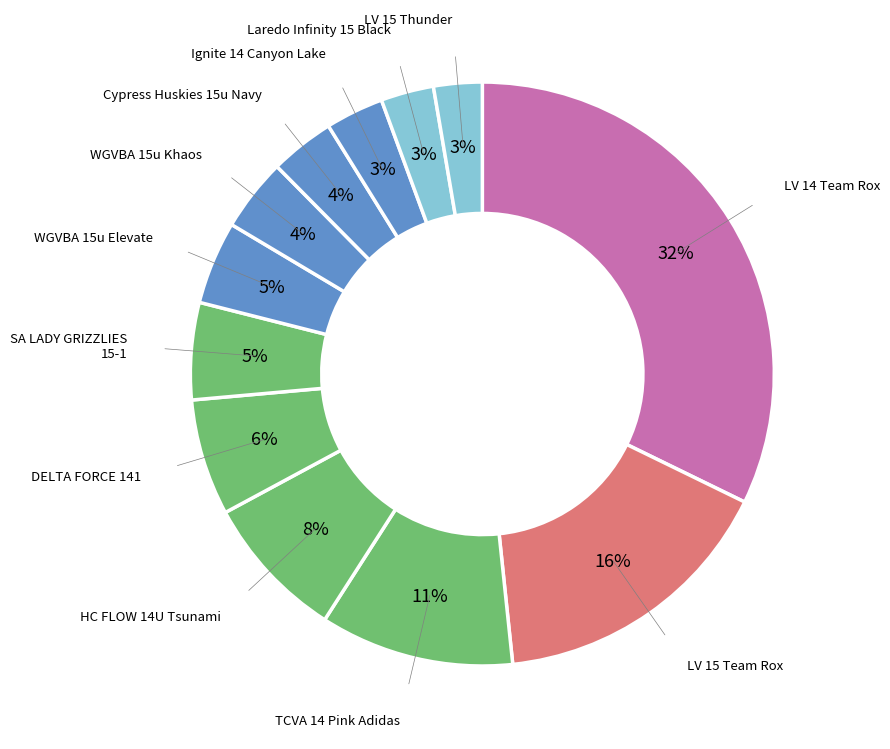

Count the number of slices in the pie.

12